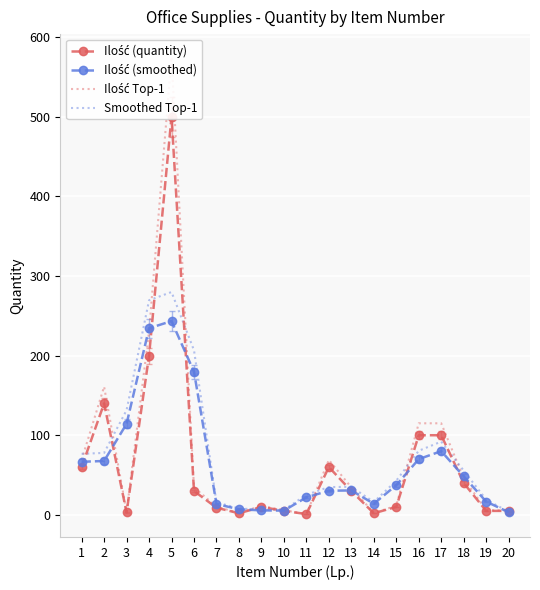

What are all the series names shown in the legend?

Ilość (quantity), Ilość (smoothed), Ilość Top-1, Smoothed Top-1